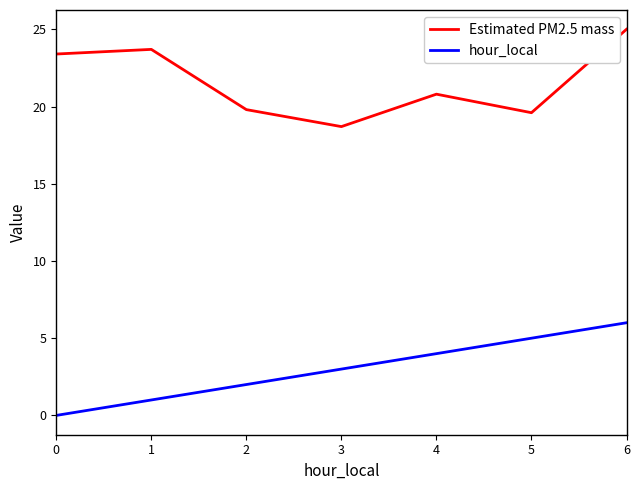

True or false: Estimated PM2.5 mass has more than 0 points higher than both neighbors.

True